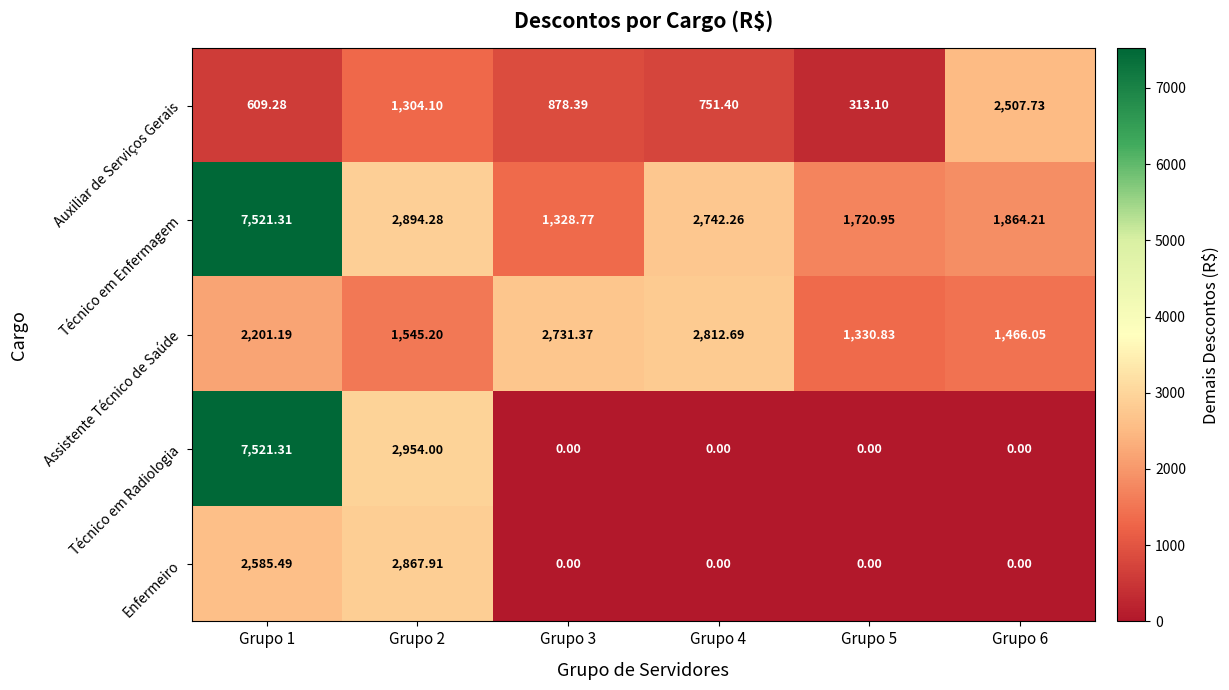

Which series has the largest total across all categories?

Técnico em Enfermagem